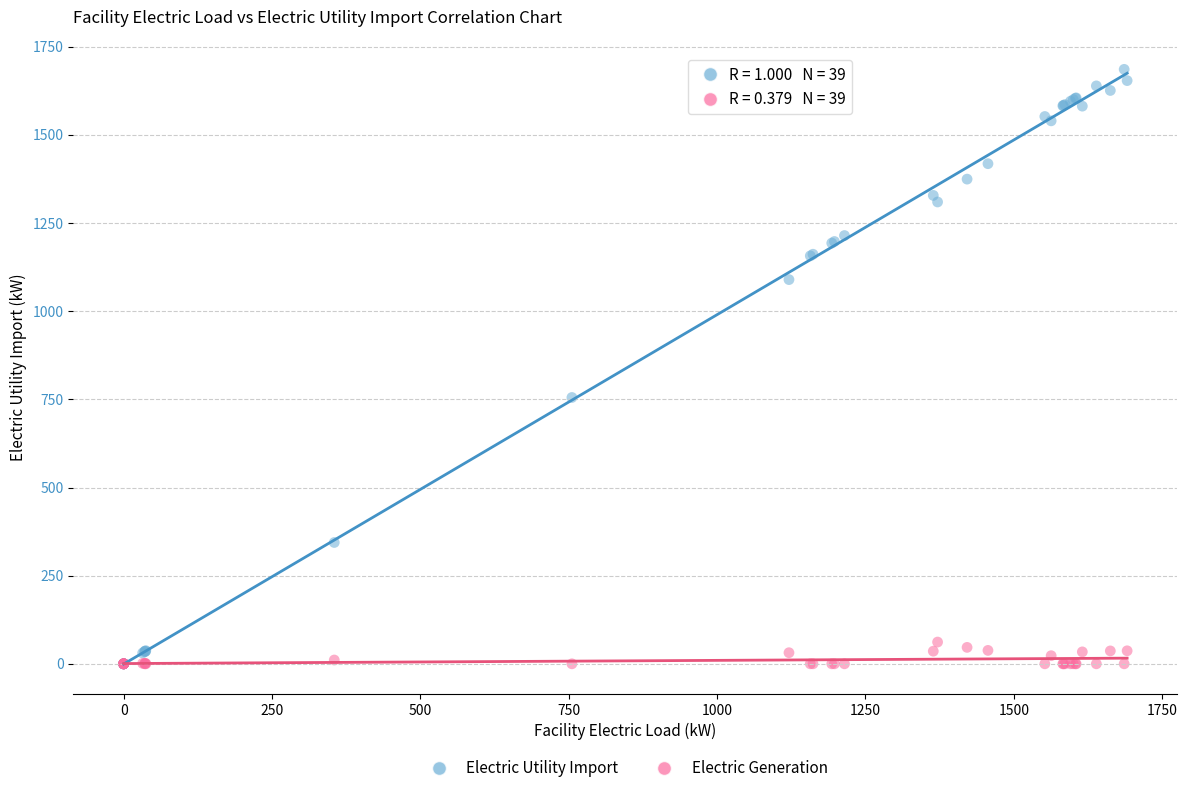

Across all series, what Y value is closest to 842?

755.3